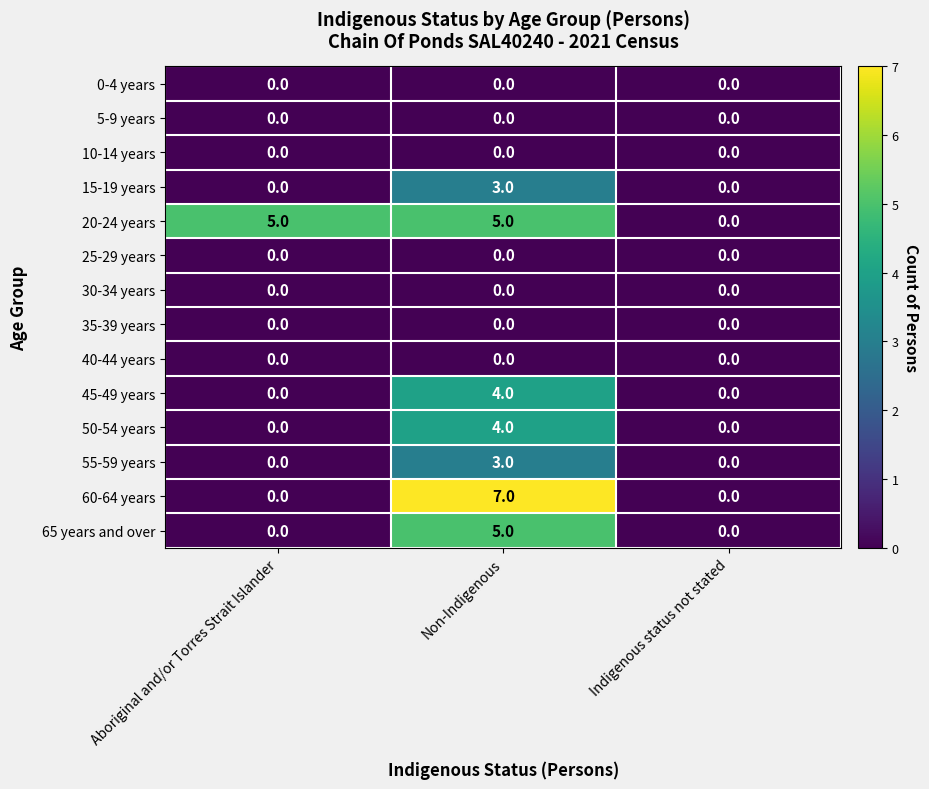

At which label is 20-24 years closest to 2?

Indigenous status not stated